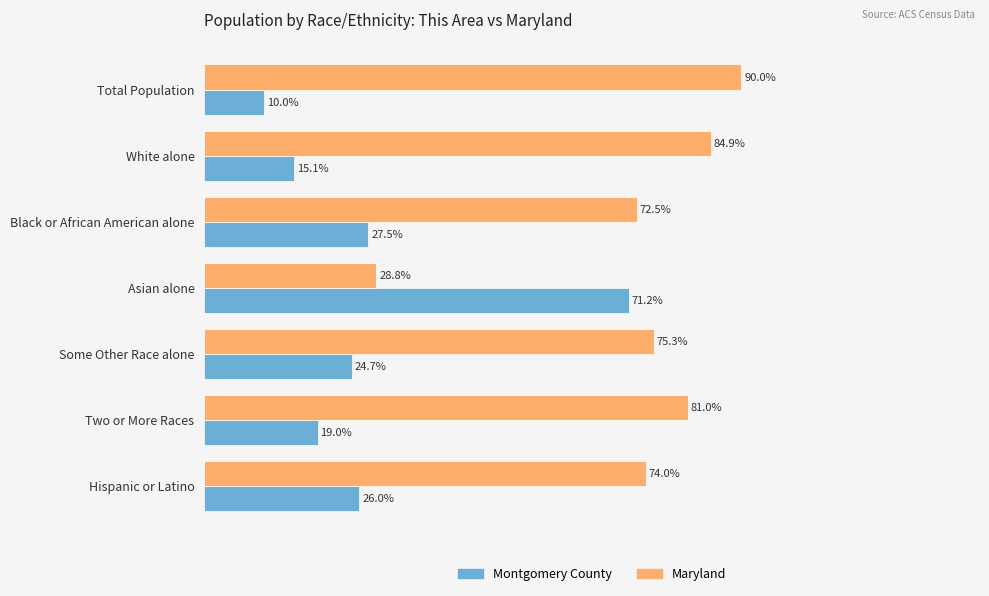

Which category has the highest value across all series?

Total Population